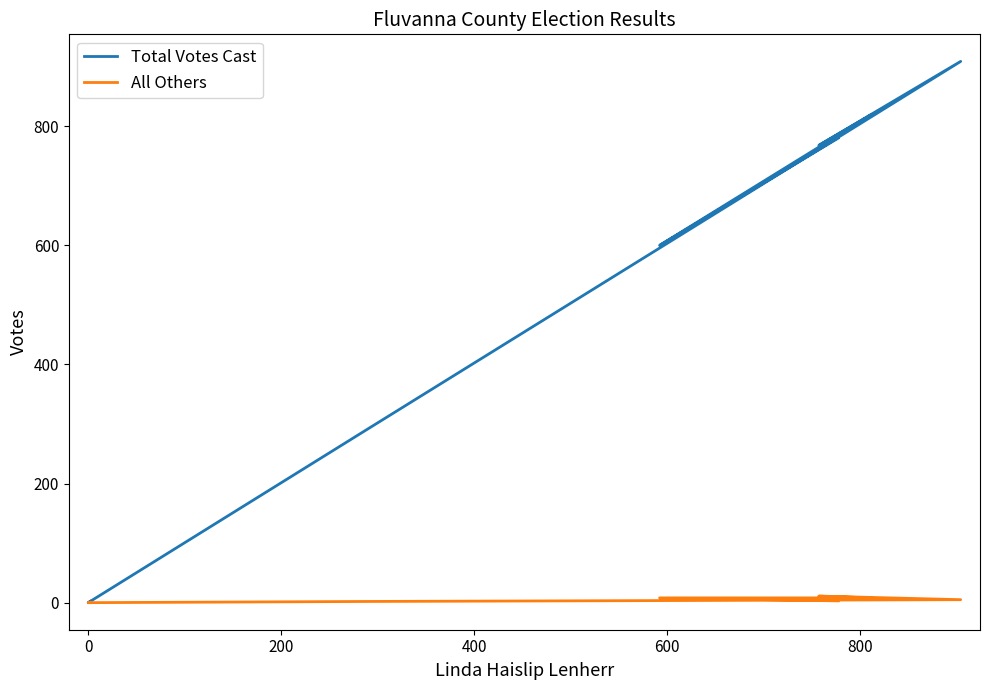

True or false: All Others has a value of -3 at 0.

False